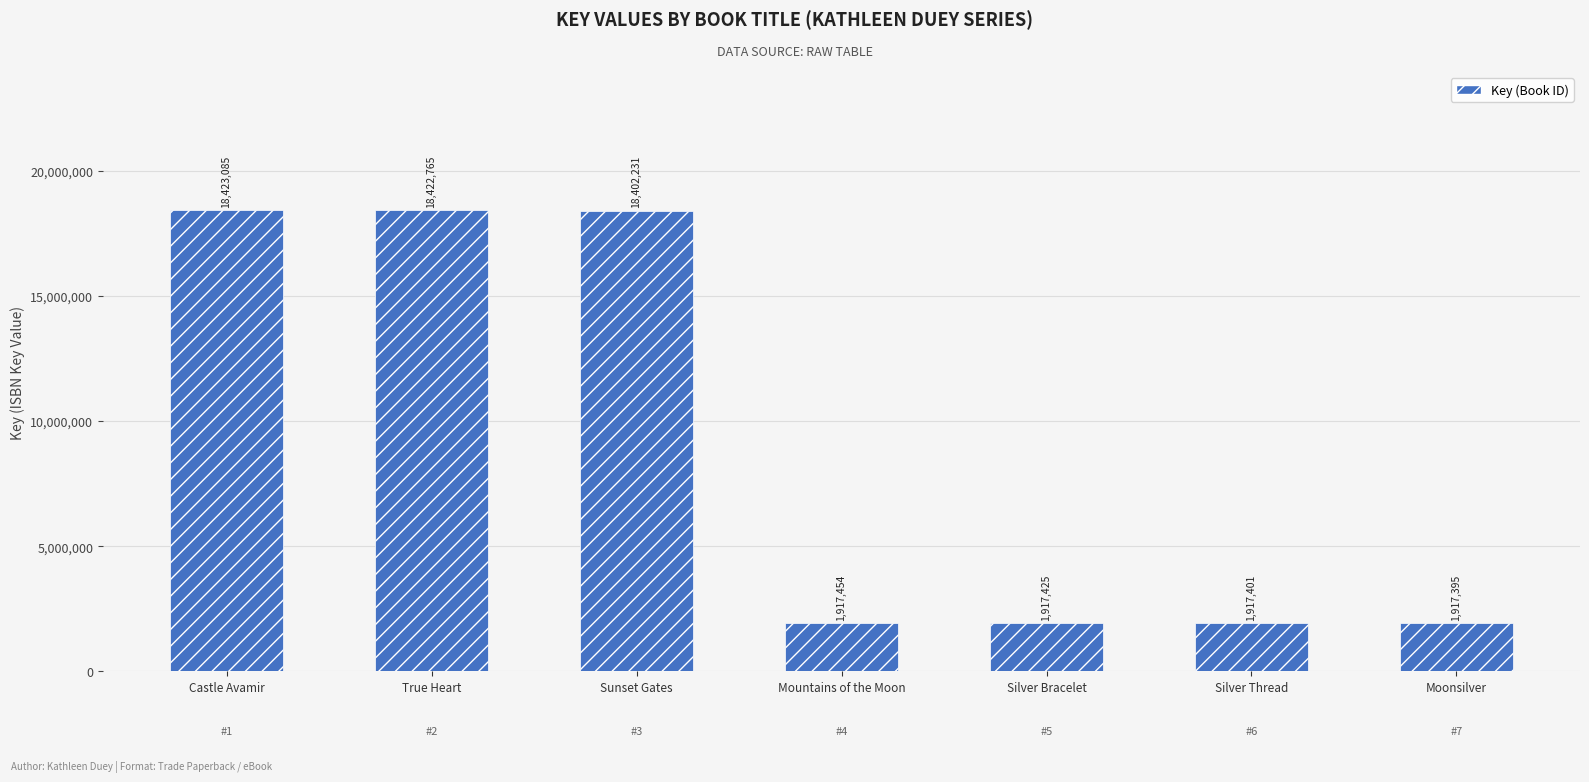

Between True Heart and Sunset Gates, which is larger?

True Heart